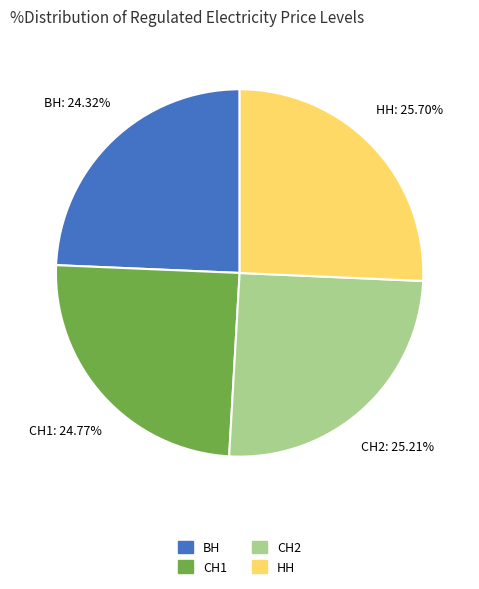

Approximately how many times larger is the value at ВН compared to НН?

0.9